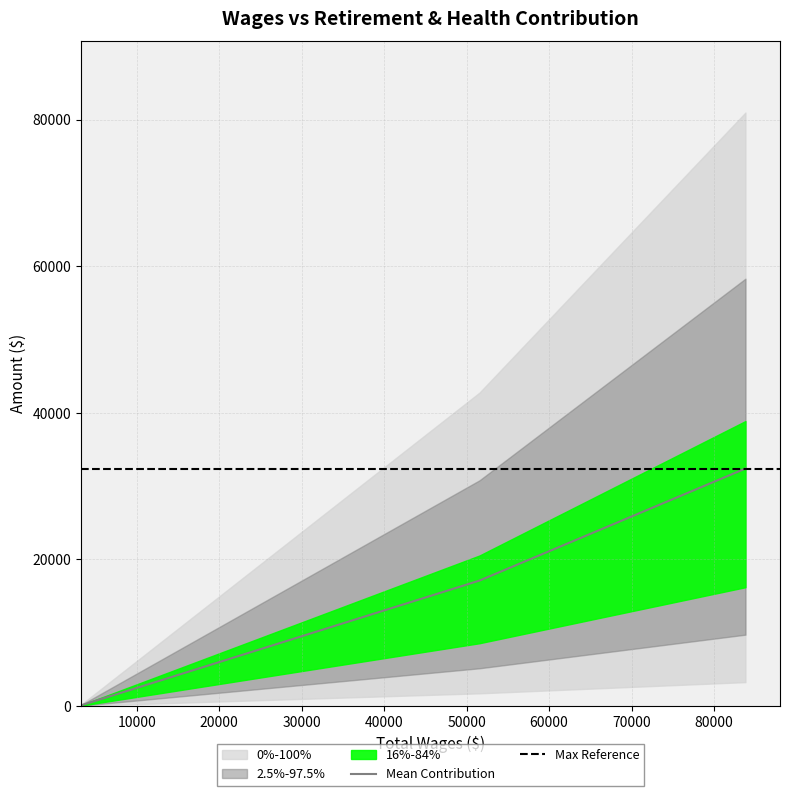

Does the chart display data point markers on the line(s)?

No